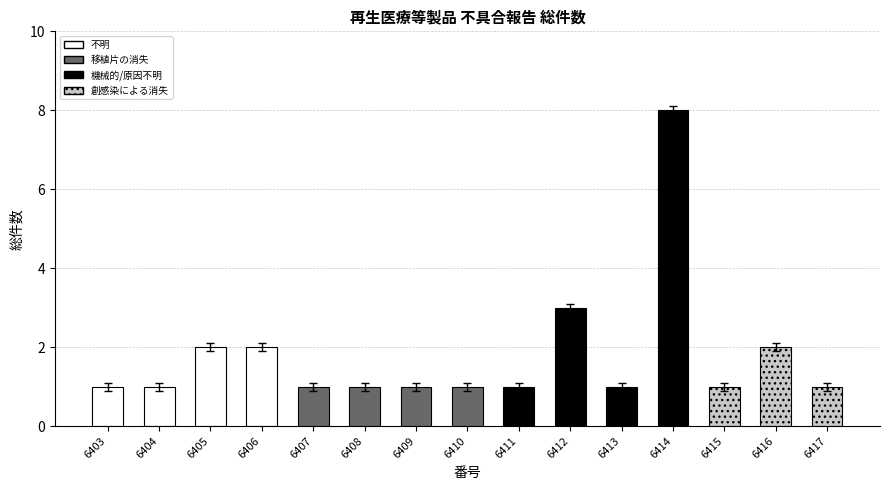

Reading right to left, extract all data points from this chart.

6417=1	6416=2	6415=1	6414=8	6413=1	6412=3	6411=1	6410=1	6409=1	6408=1	6407=1	6406=2	6405=2	6404=1	6403=1